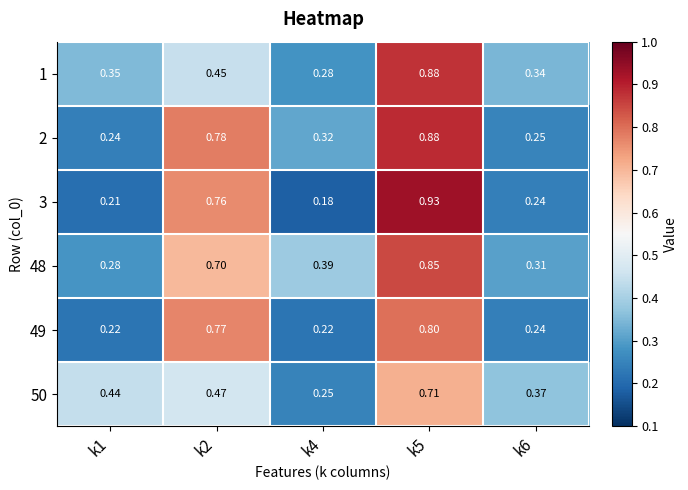

Which label corresponds to the smallest value in the chart?

k4